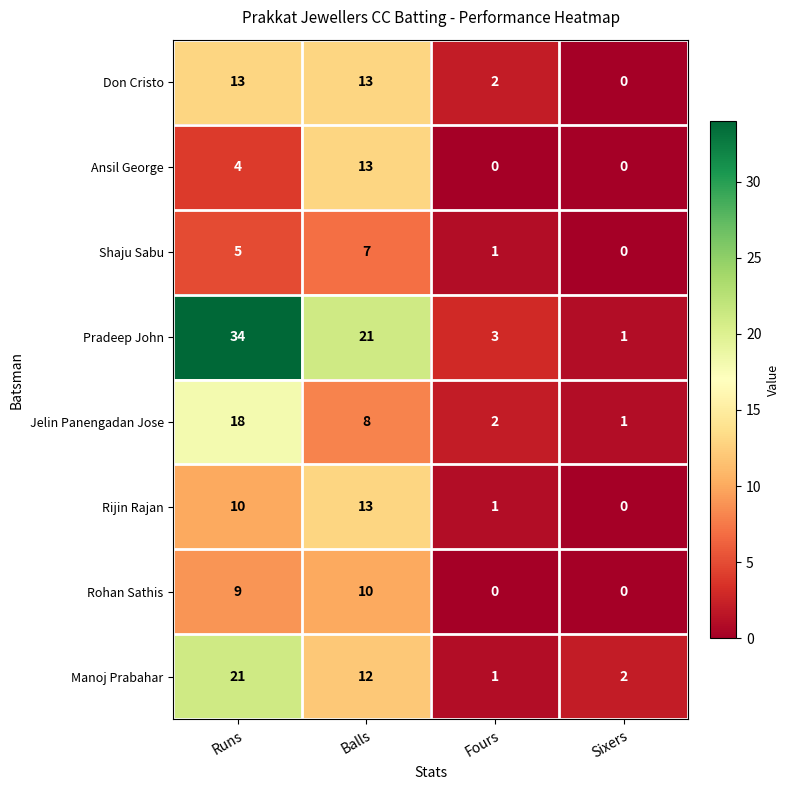

Which category has the highest value across all series?

Runs